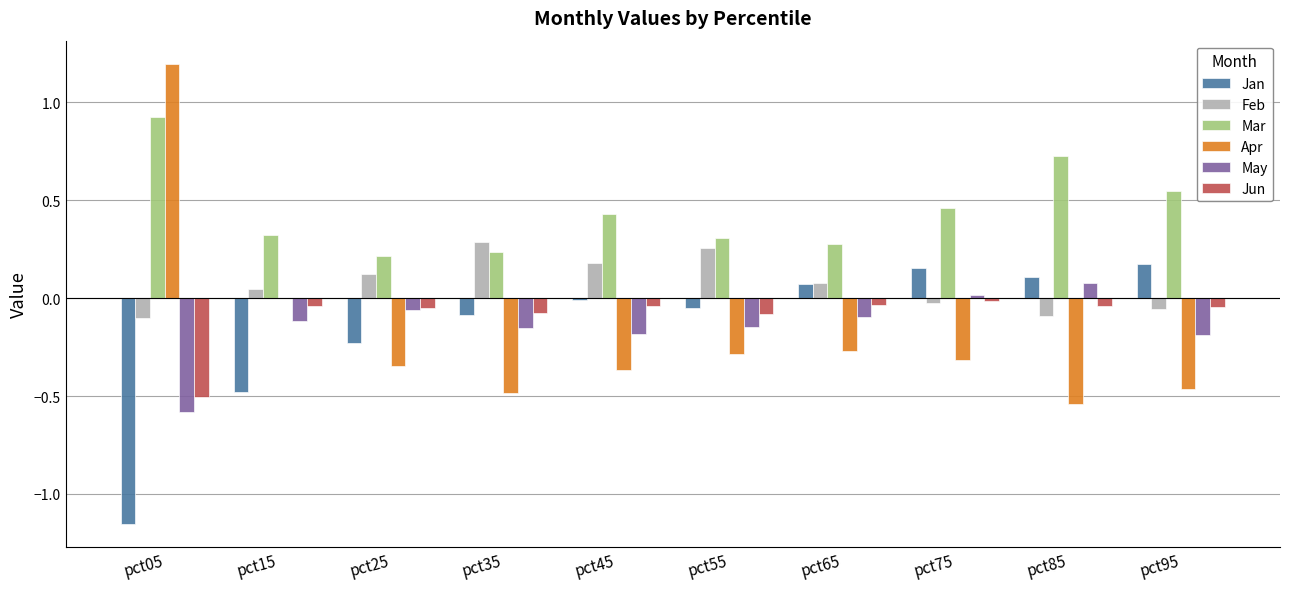

Is the value of Jan at pct25 greater than the value of Mar at pct55?

No